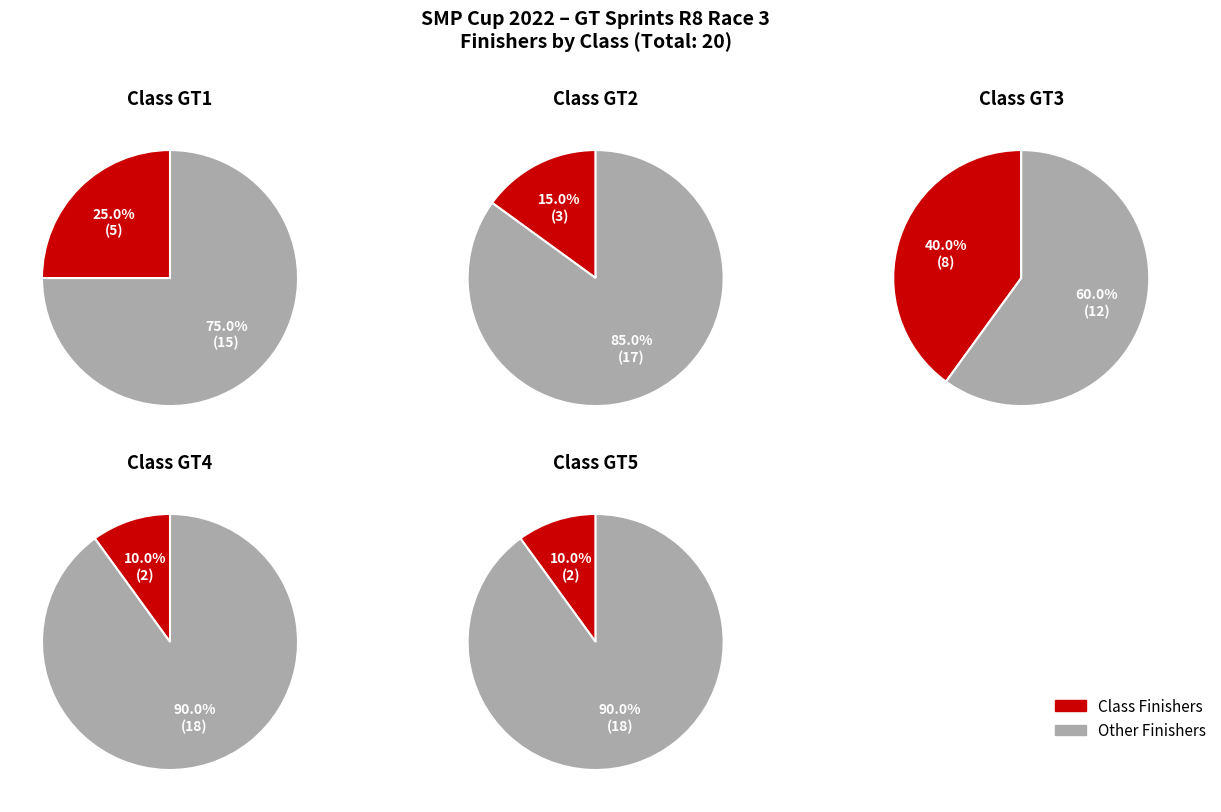

How many segments does this pie chart have?

2